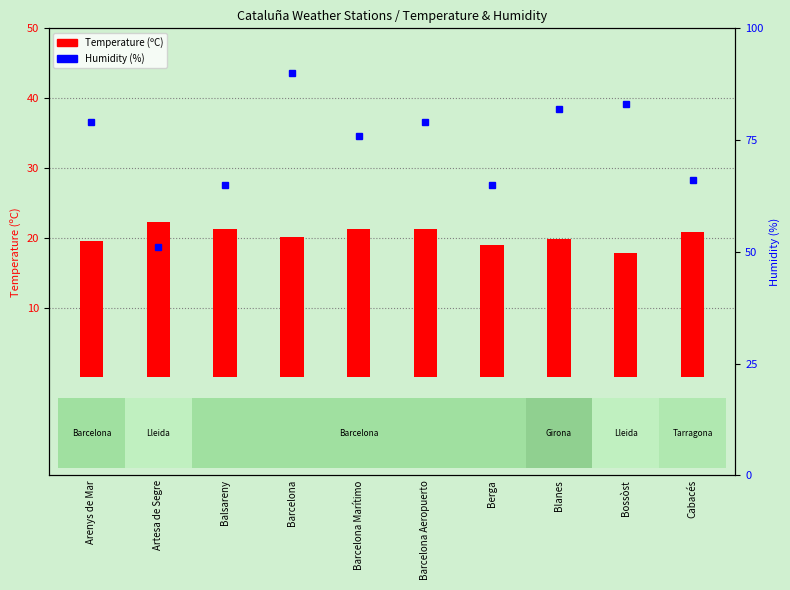

The chart shows a value of 19.0 at Berga. True or false?

True